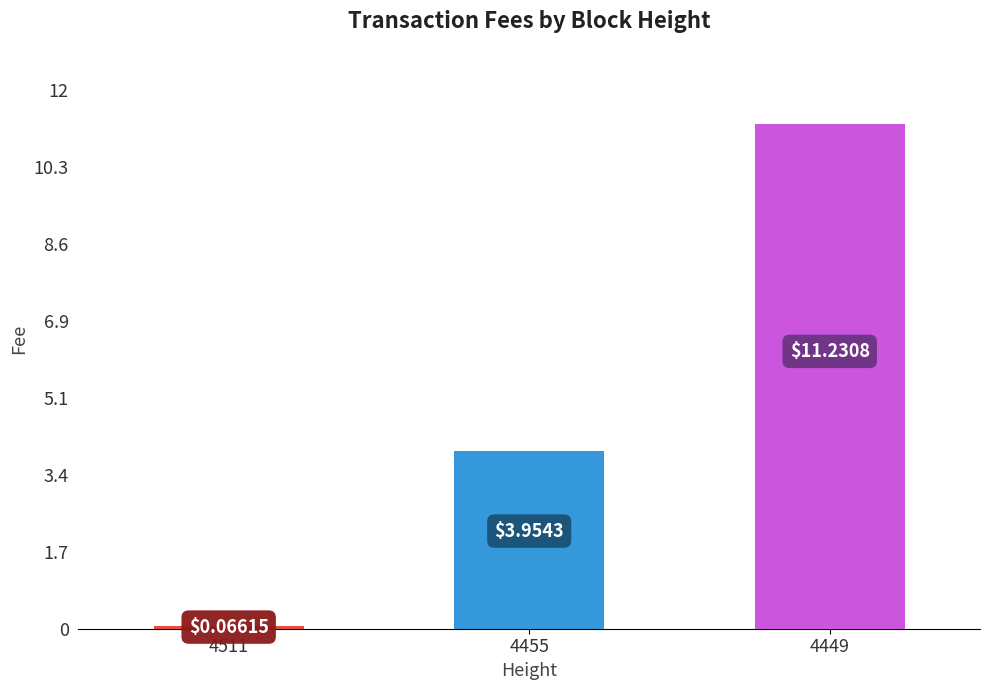

How many data points does each series have?

3